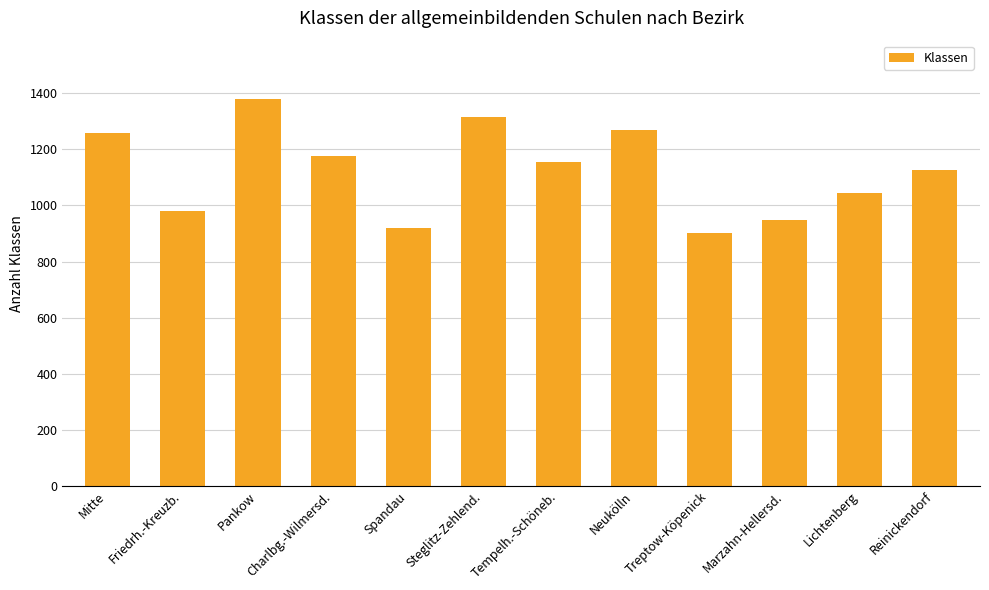

What is the average value?

1123